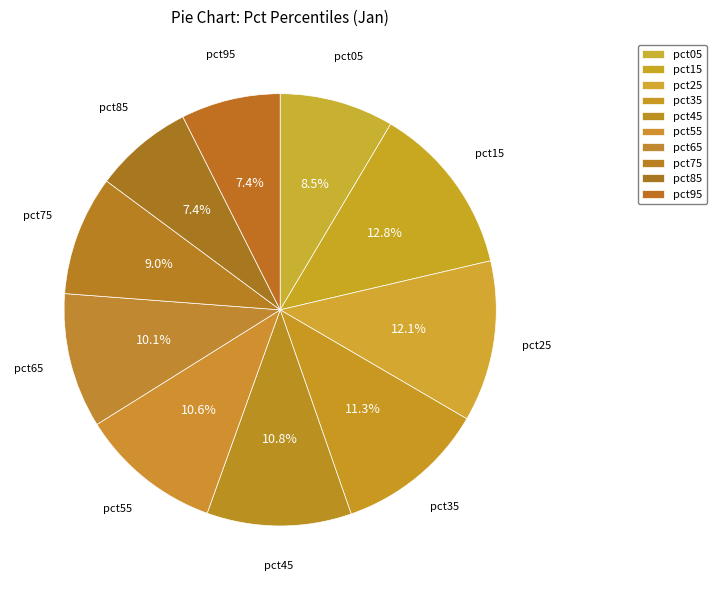

How many slices are in this pie chart?

10